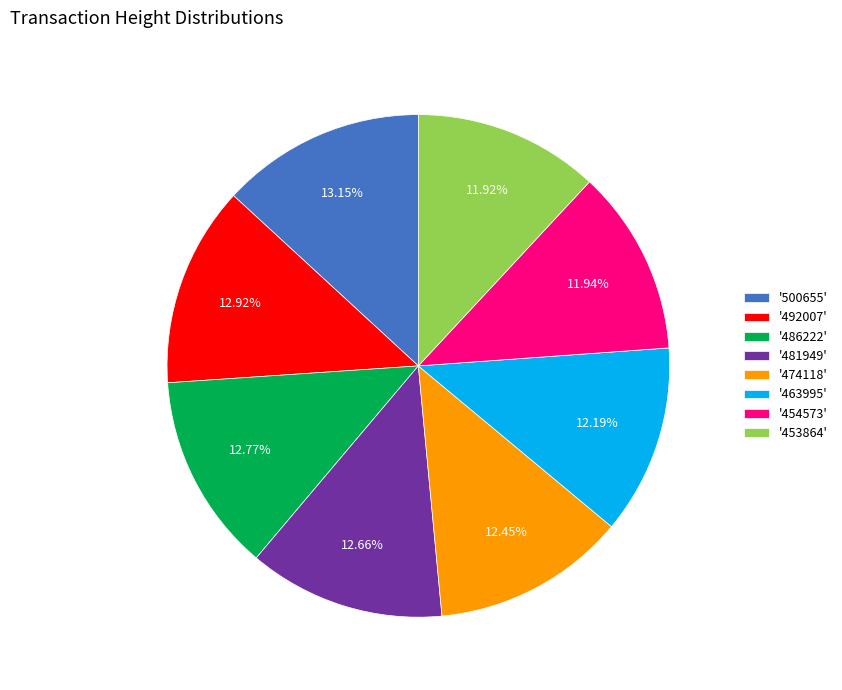

What is the ratio of the value at '500655' to the value at '453864'?

1.1